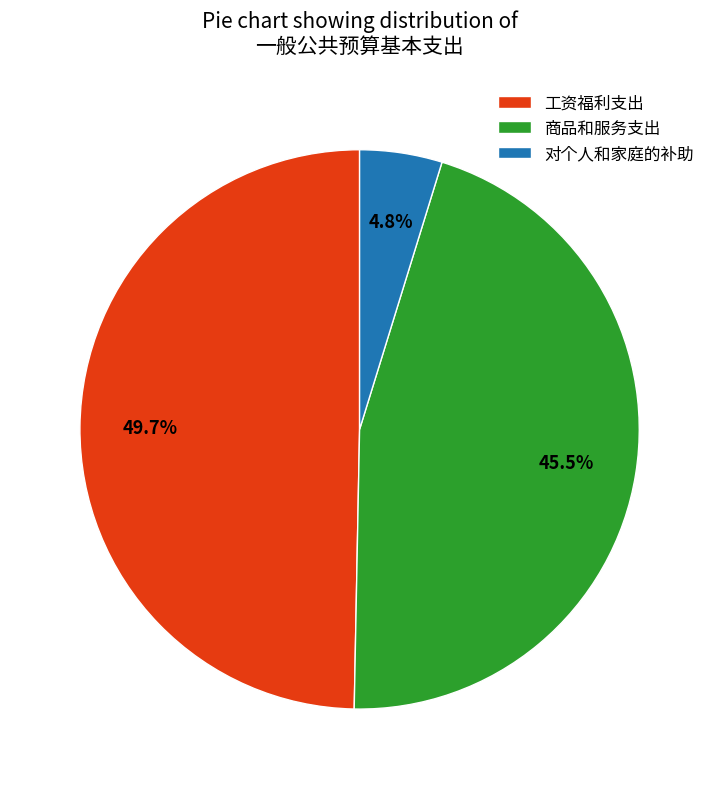

The 对个人和家庭的补助 slice represents 5% of the pie. True or false?

True